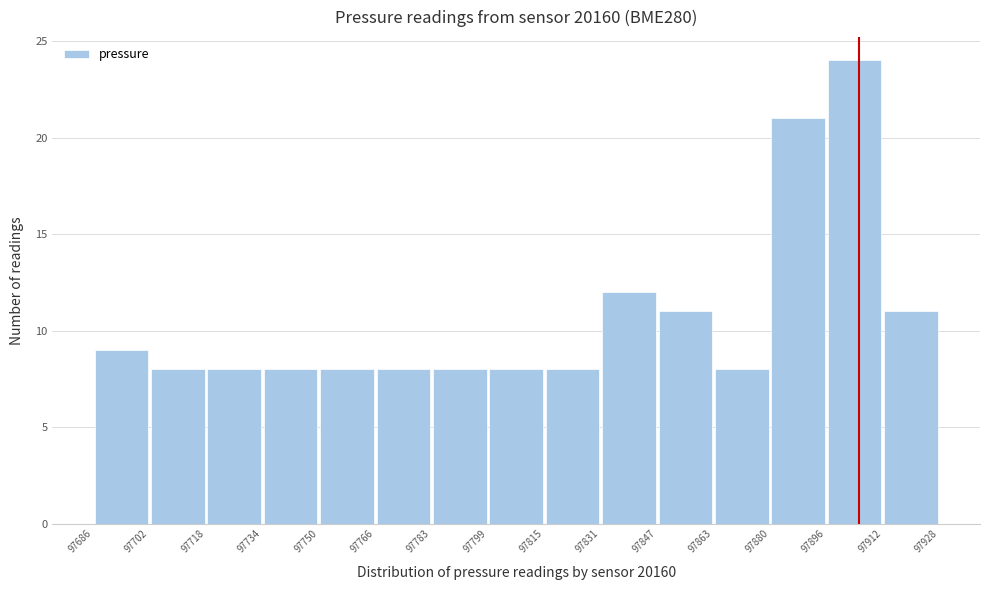

How tall is the bar that spans 97702 to 97718 on the x-axis? The values are not printed on the chart, so give them approximately, as read against the axis.

8